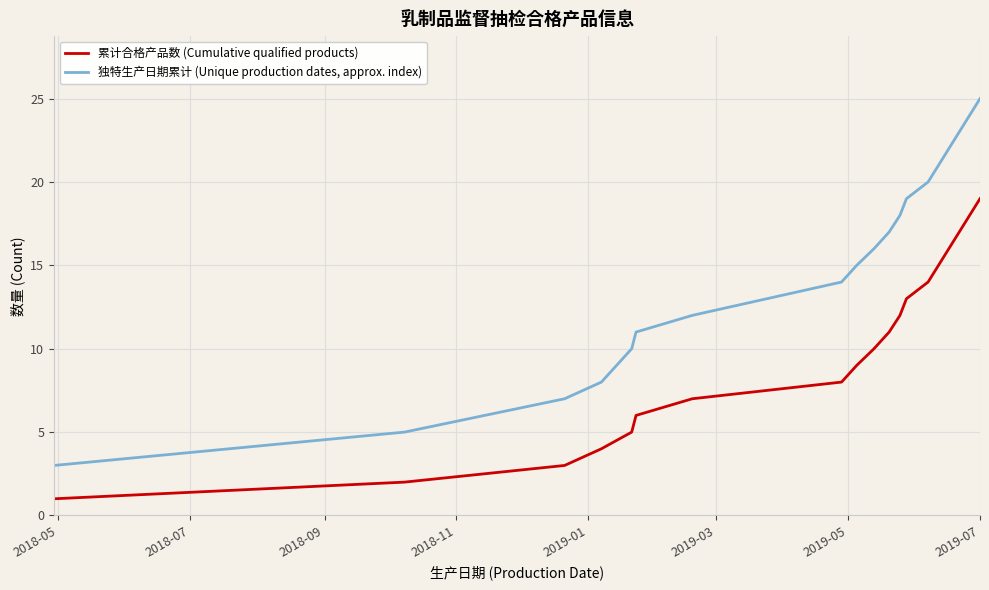

Which series has the largest range (max minus min)?

独特生产日期累计 (Unique production dates, approx. index)